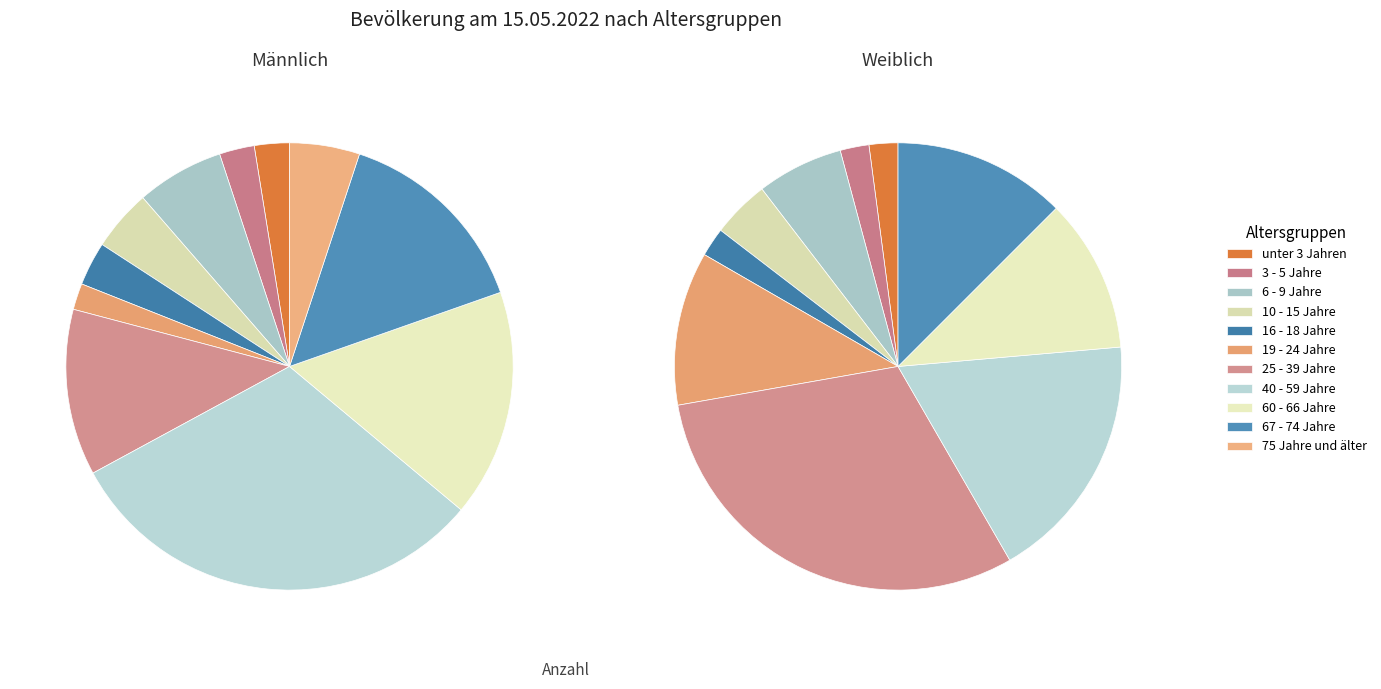

What portion of the pie excludes 75 Jahre und älter?

94.9%